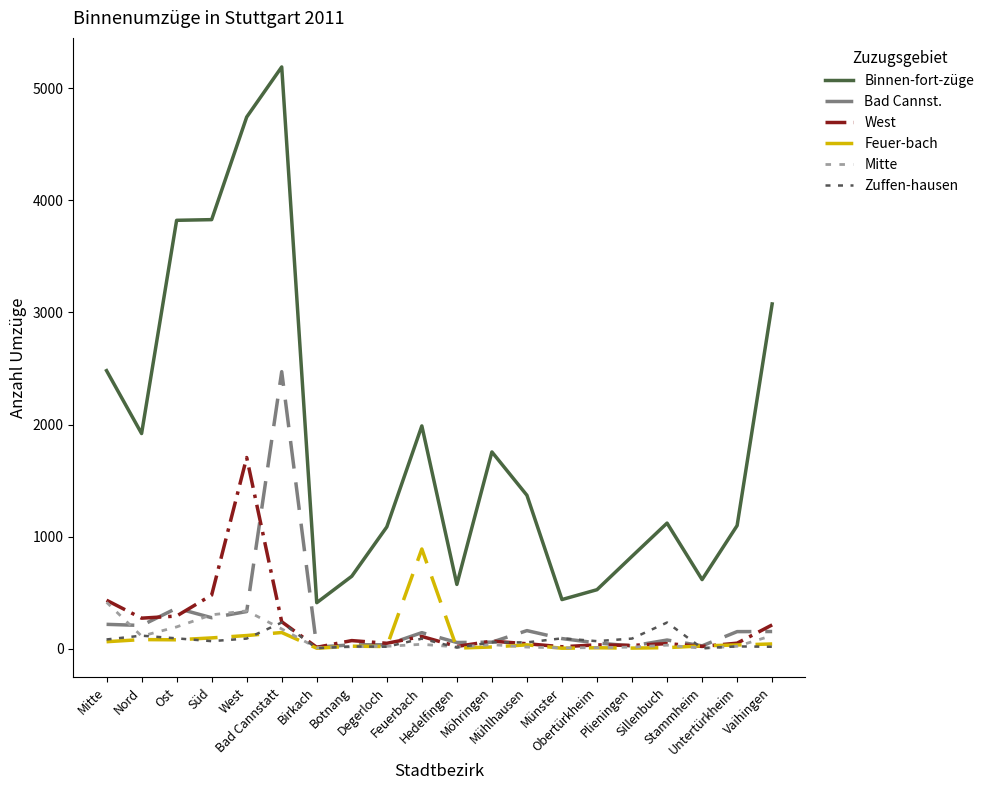

List the series in order of their peak value, highest first.

Binnen-fort-züge, Bad Cannst., West, Feuer-bach, Mitte, Zuffen-hausen